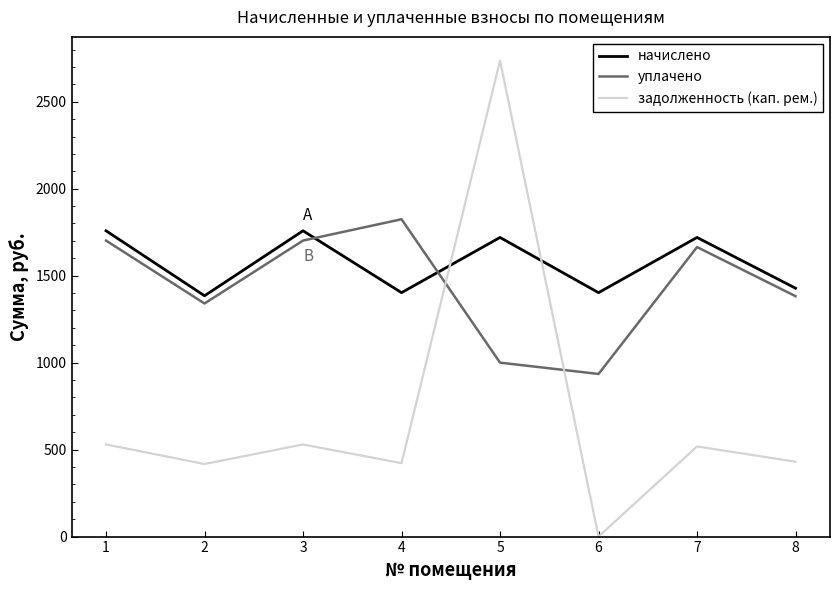

Rank the series at 5 from highest to lowest value.

задолженность (кап. рем.), начислено, уплачено